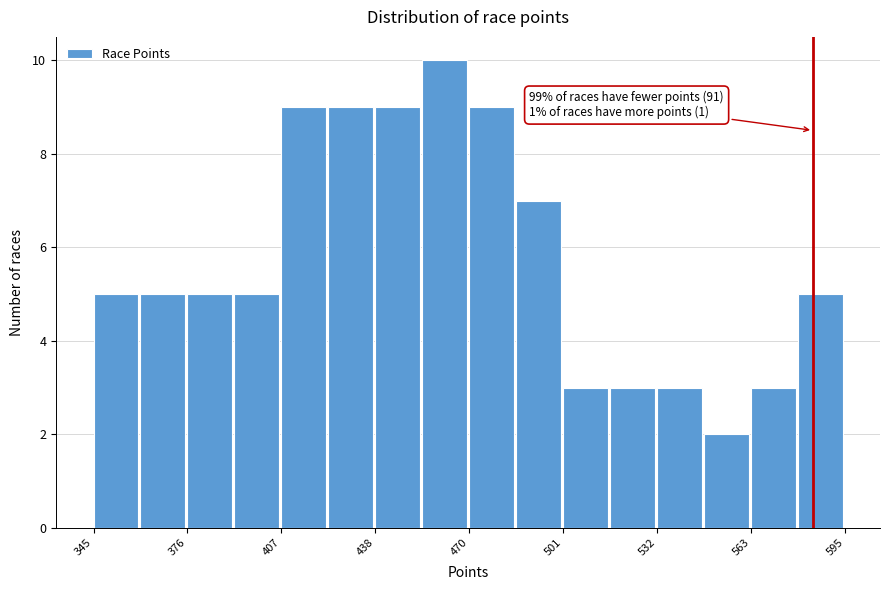

Around what value on the x-axis is the tallest bar? Give the approximate position of its centre, as read against the axis.

460